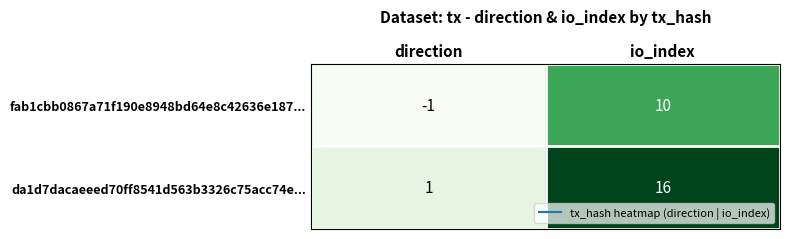

Reading right to left, what are all the values shown in this chart?

fab1cbb0867a71f190e8948bd64e8c42636e187...: 10	-1
da1d7dacaeeed70ff8541d563b3326c75acc74e...: 16	1